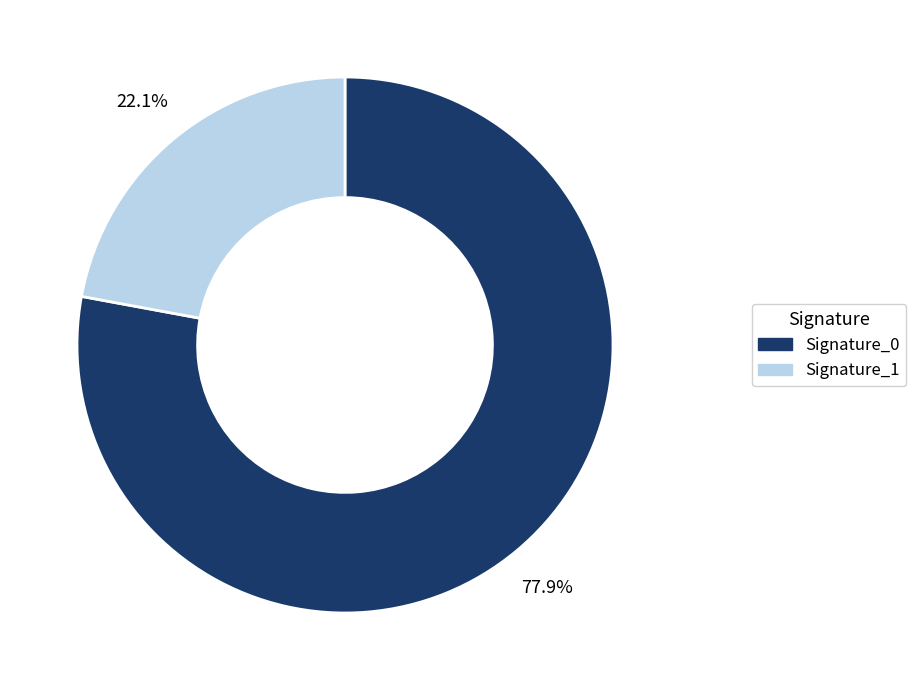

What is the largest slice in the pie chart?

Signature_0